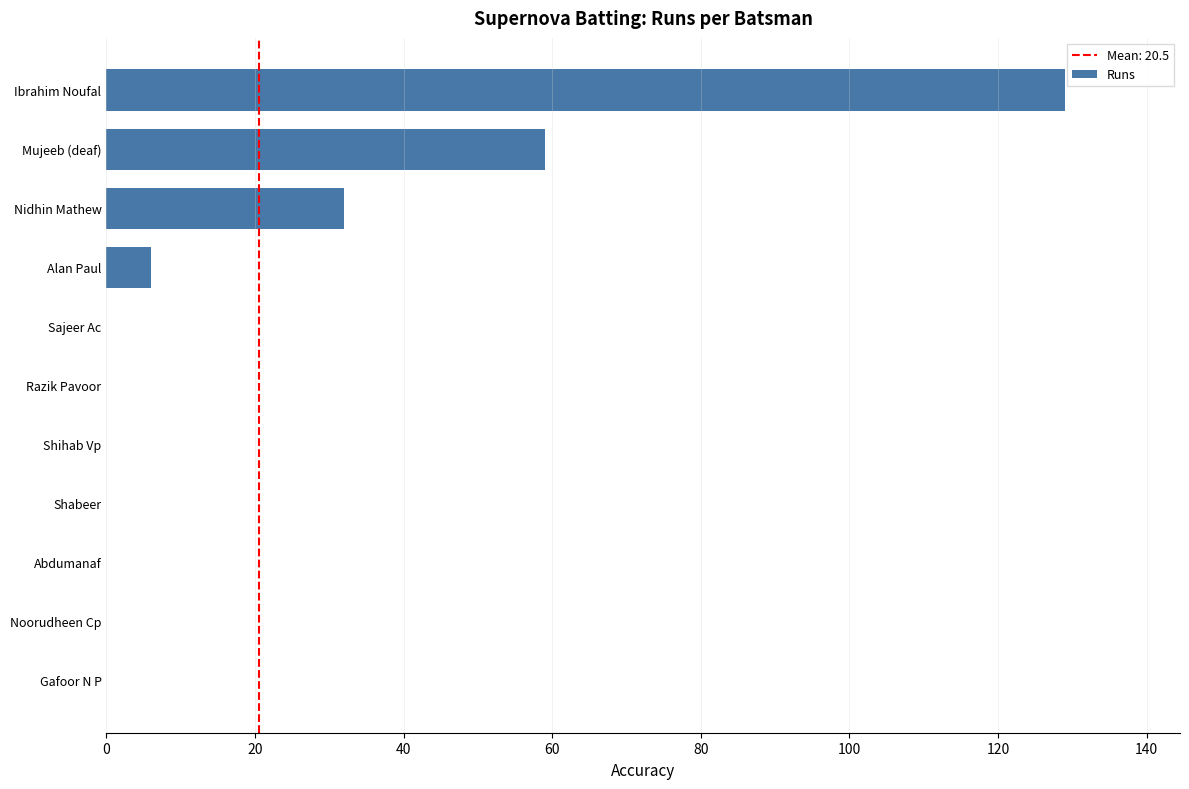

At which category does the chart reach its peak across all series?

Ibrahim Noufal